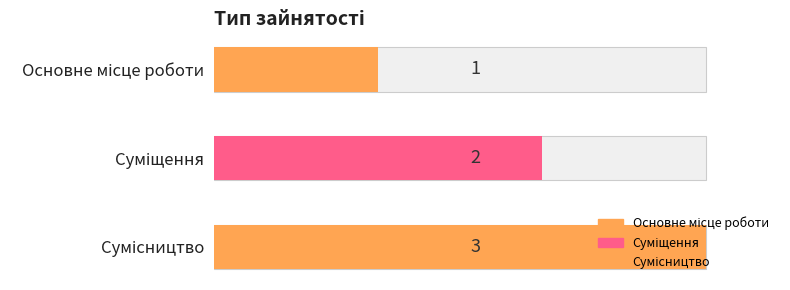

How many data points are above 2?

1